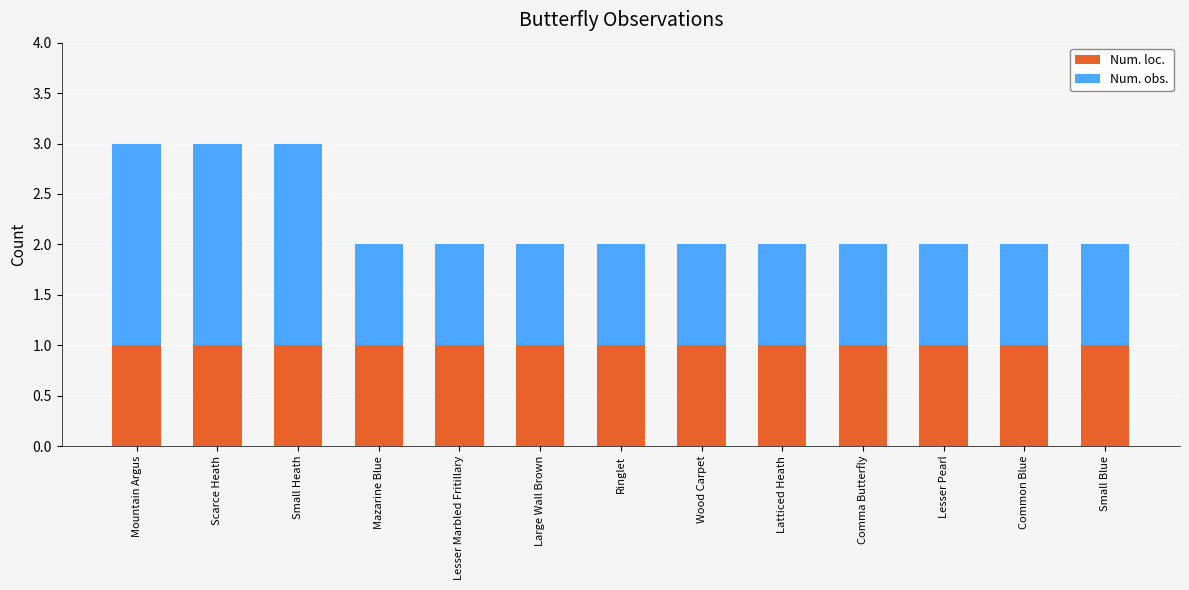

Reading left to right, what are the values for Num. loc.?

Mountain Argus=1	Scarce Heath=1	Small Heath=1	Mazarine Blue=1	Lesser Marbled Fritillary=1	Large Wall Brown=1	Ringlet=1	Wood Carpet=1	Latticed Heath=1	Comma Butterfly=1	Lesser Pearl=1	Common Blue=1	Small Blue=1